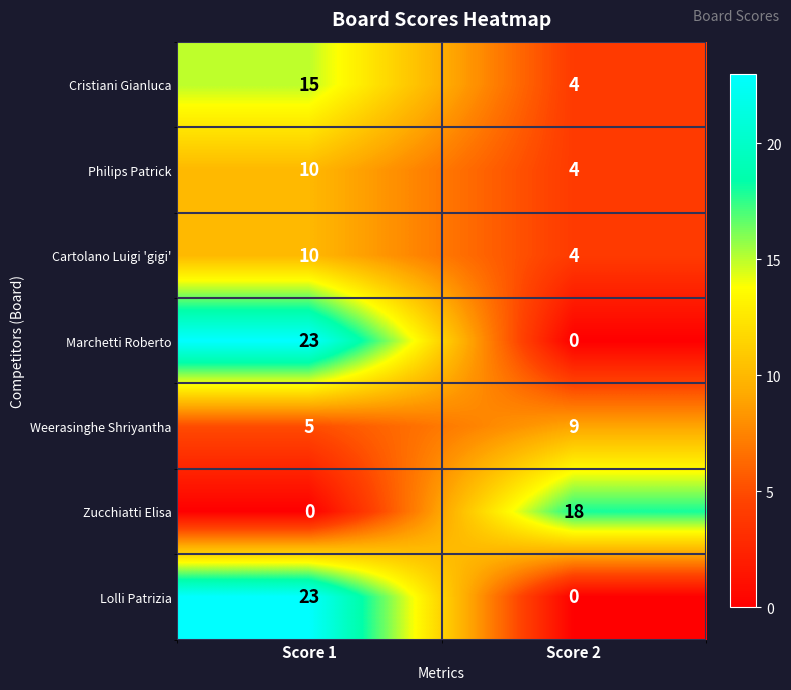

What is the sum of all Weerasinghe Shriyantha values?

14